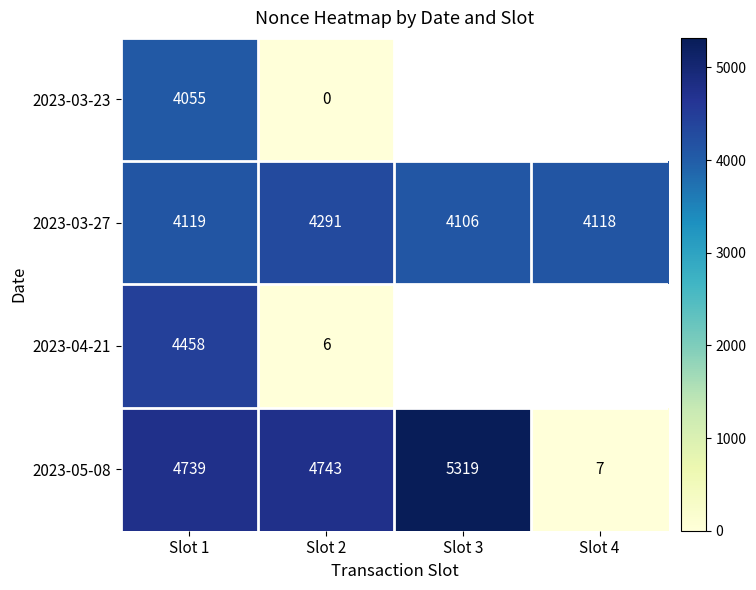

Rank the series at Slot 2 from highest to lowest value.

2023-05-08, 2023-03-27, 2023-04-21, 2023-03-23